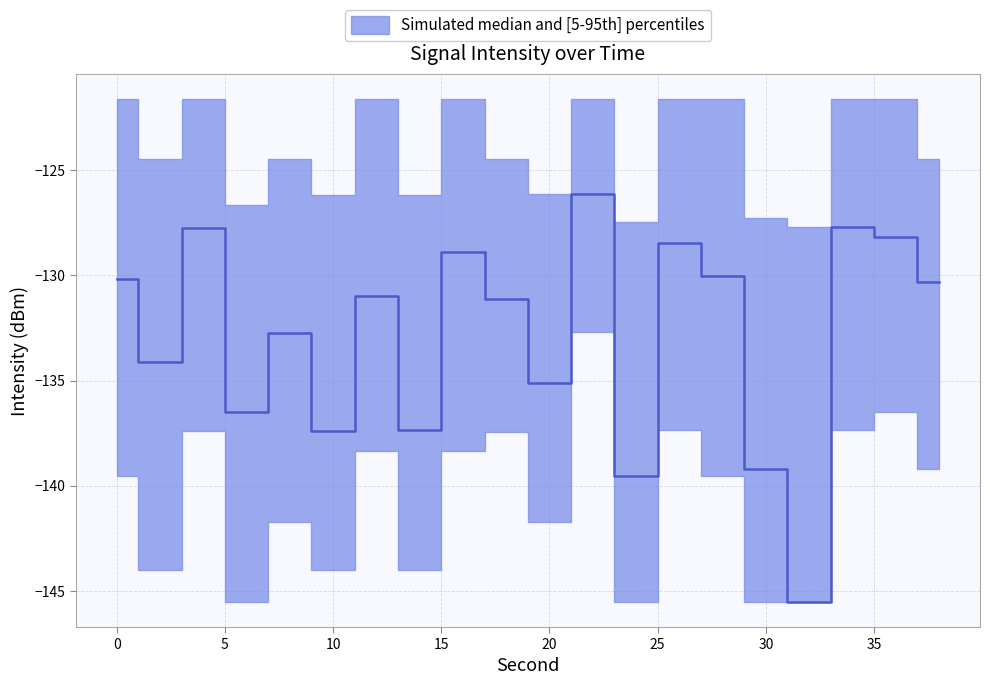

What is the average value of the intensity_median series?

-132.9